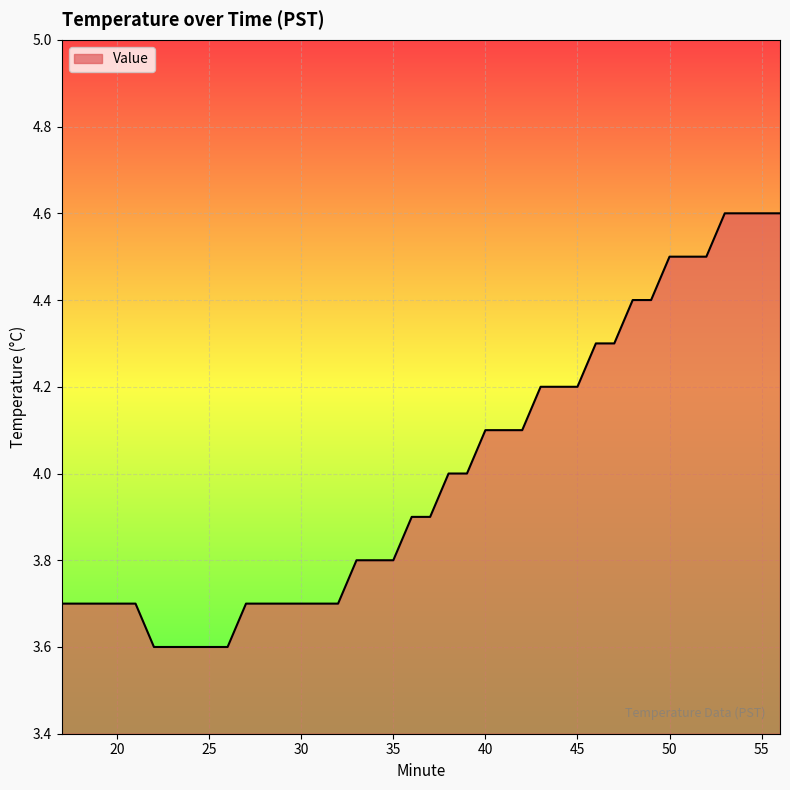

How many lines are shown in the chart?

1